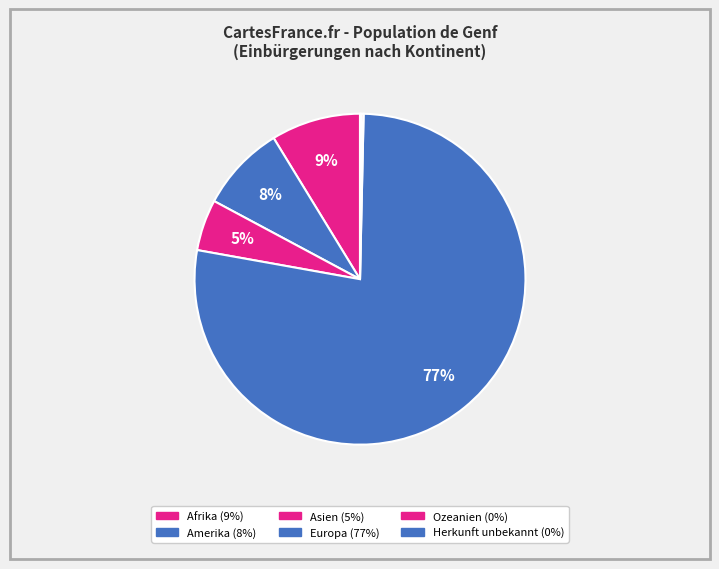

To the nearest percent, what is the difference between the largest and smallest slice percentages?

77%